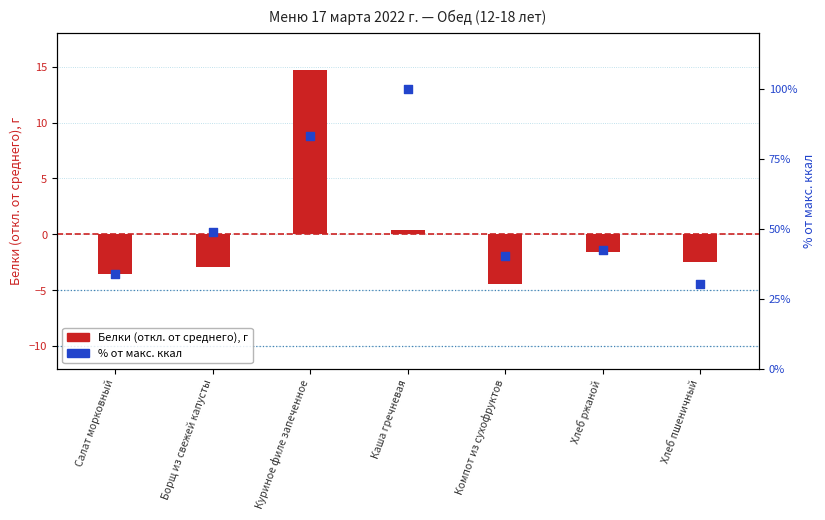

Which series contains the highest Y value?

% от макс. ккал